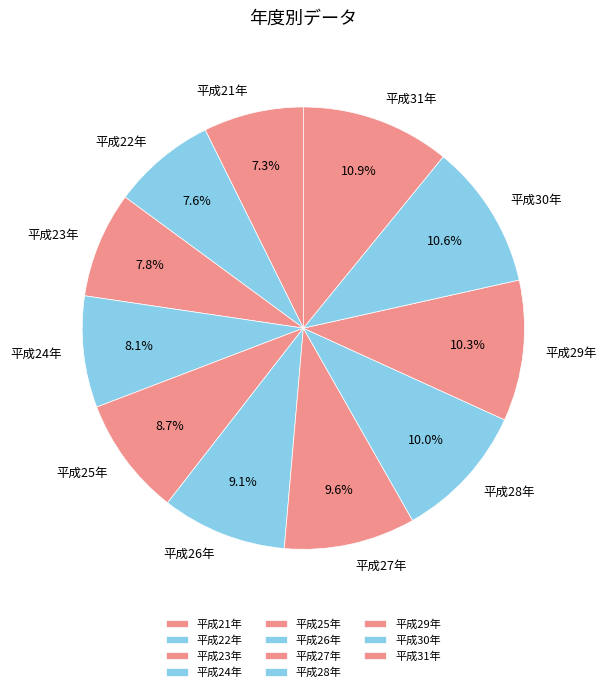

What is the ratio of the value at 平成27年 to the value at 平成29年?

0.9